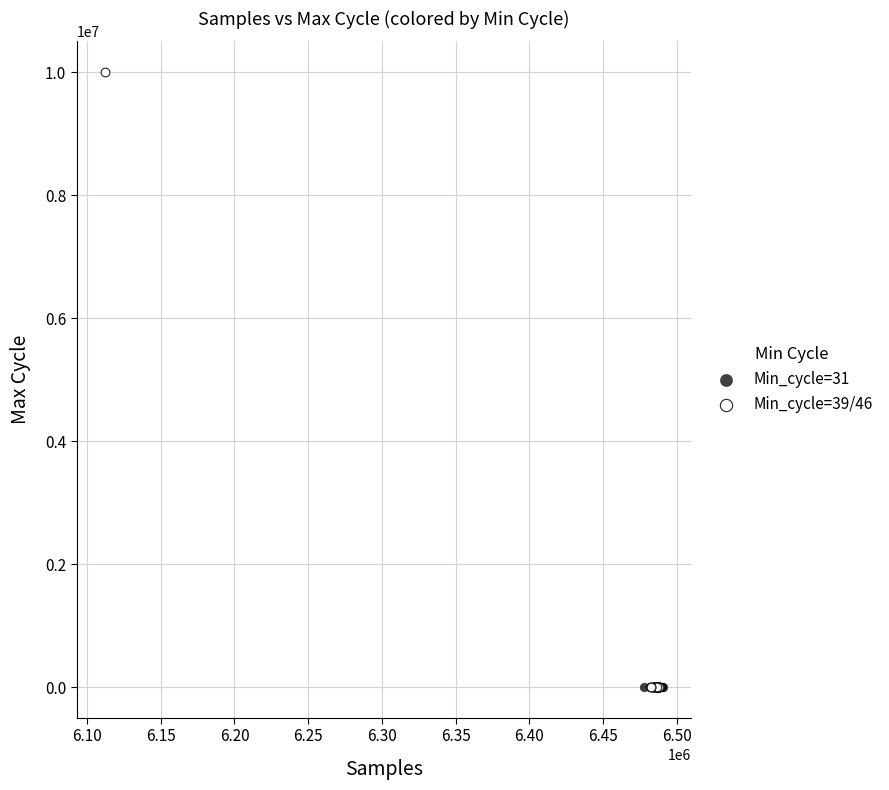

Which series contains the highest Y value?

Min_cycle=39/46